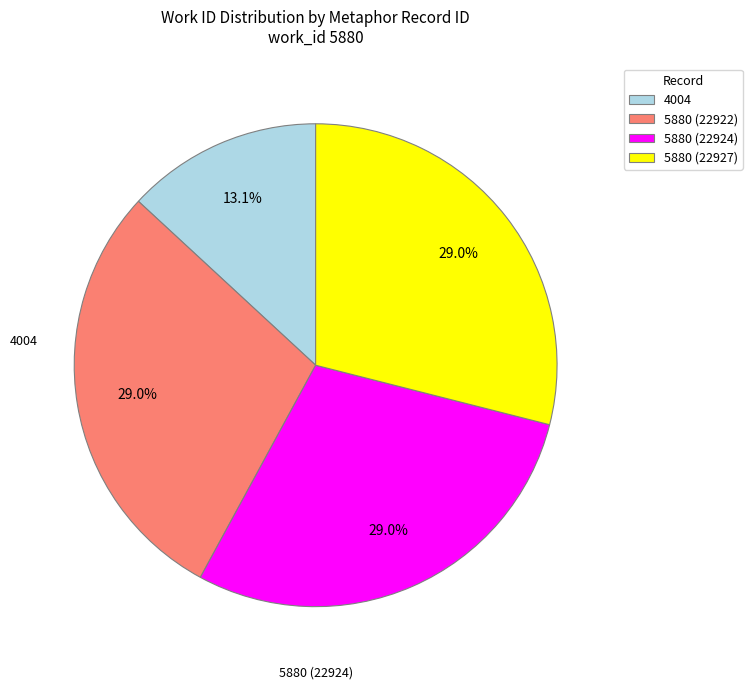

Which slice is the smallest?

4004